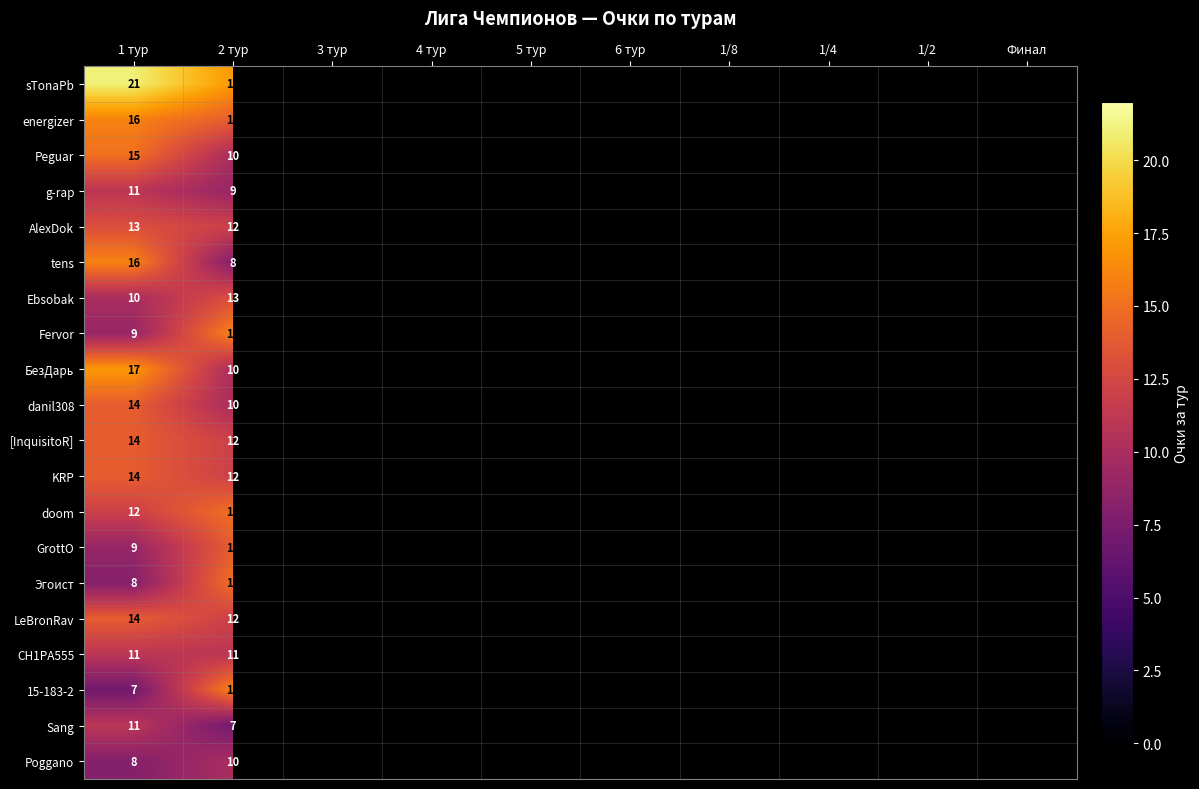

True or false: doom has a value of 25 at 2 тур.

False